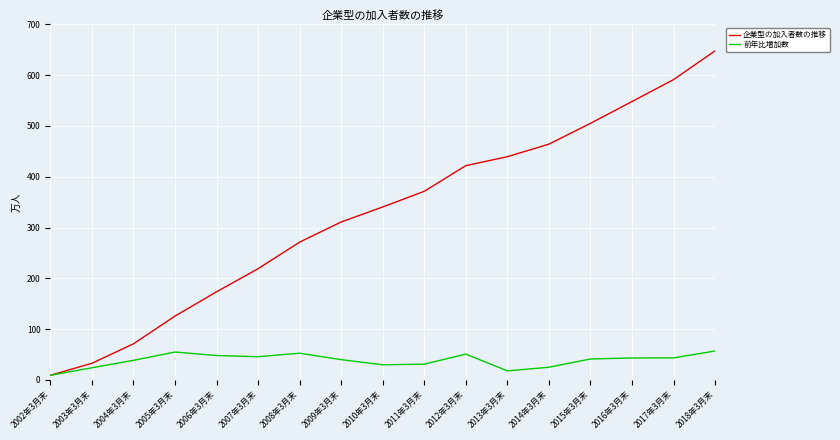

At which category does the chart reach its peak across all series?

2018年3月末